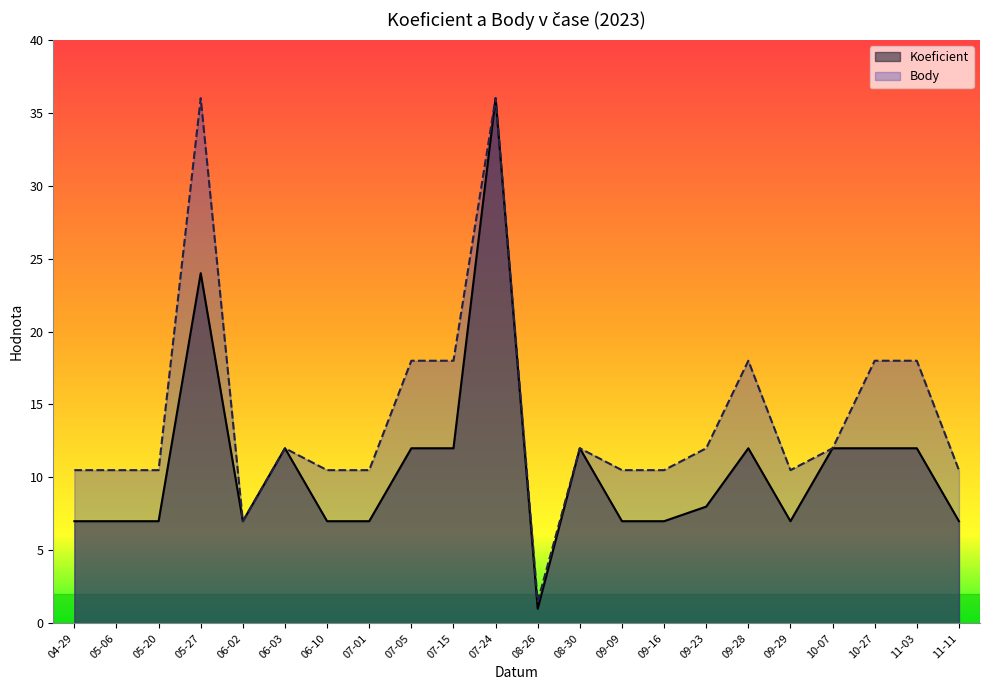

What is the sum of all Body values?

313.0